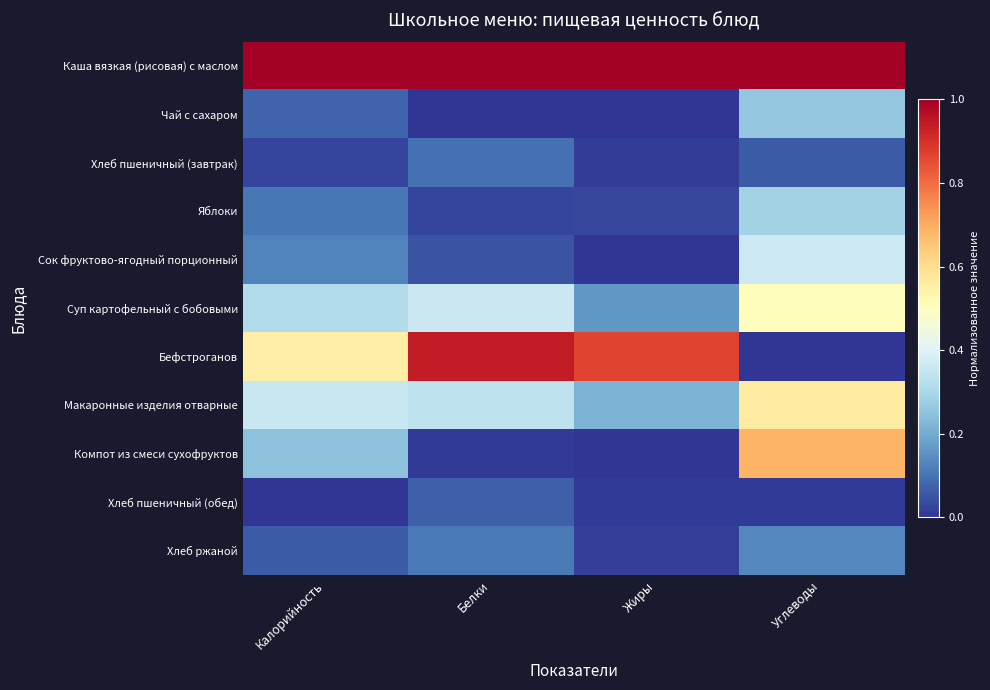

Rank the series by their maximum value, from lowest to highest.

Хлеб пшеничный (обед), Хлеб пшеничный (завтрак), Хлеб ржаной, Чай с сахаром, Яблоки, Сок фруктово-ягодный порционный, Суп картофельный с бобовыми, Макаронные изделия отварные, Компот из смеси сухофруктов, Бефстроганов, Каша вязкая (рисовая) с маслом